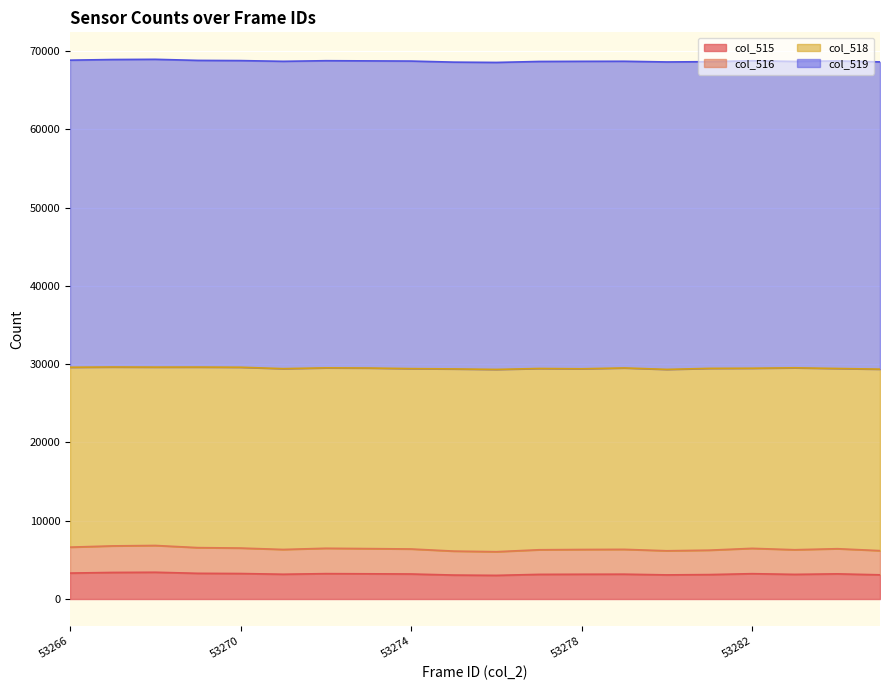

The value of col_515 at 53282 is 3237. True or false?

True